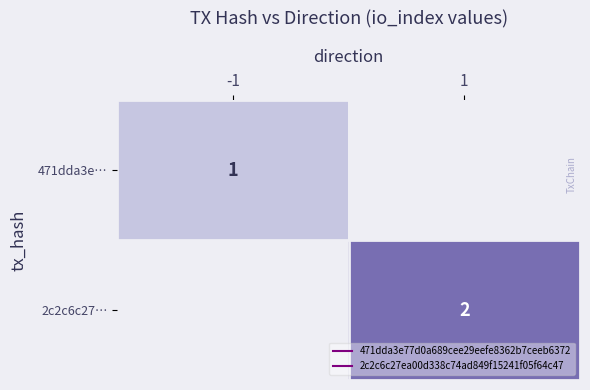

Rank the series at -1 from highest to lowest value.

471dda3e…, 2c2c6c27…